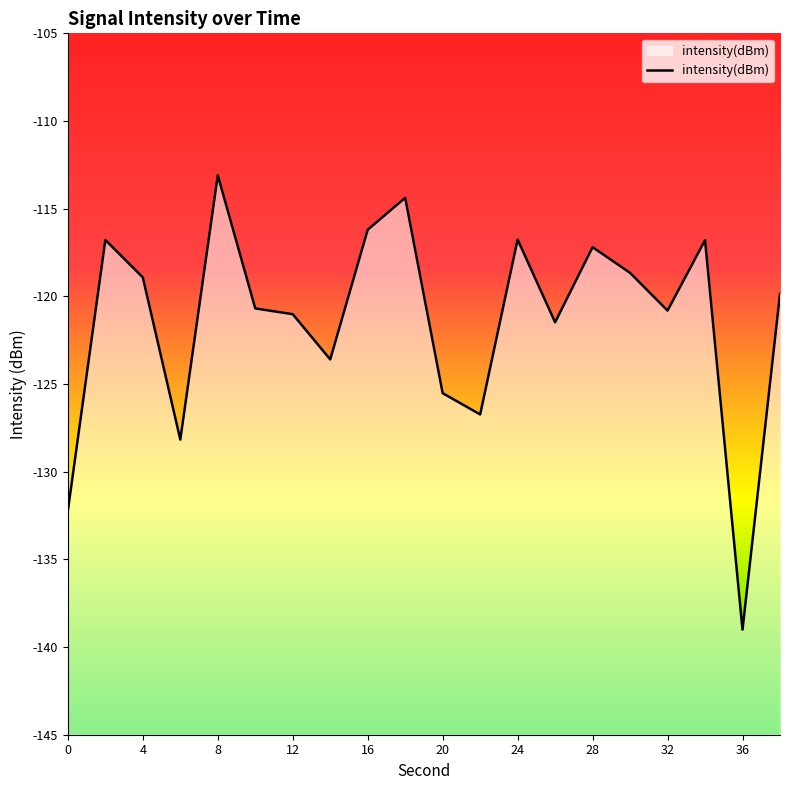

How many categories are shown in the chart?

20